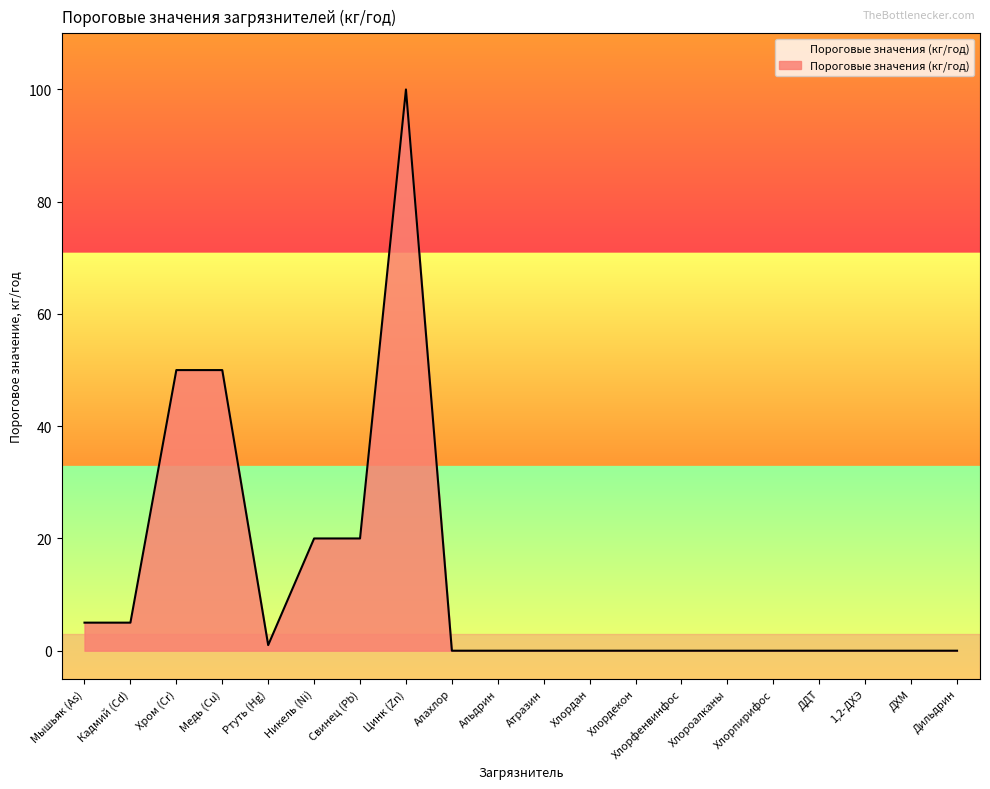

What position from the left is Хлорпирифос?

16